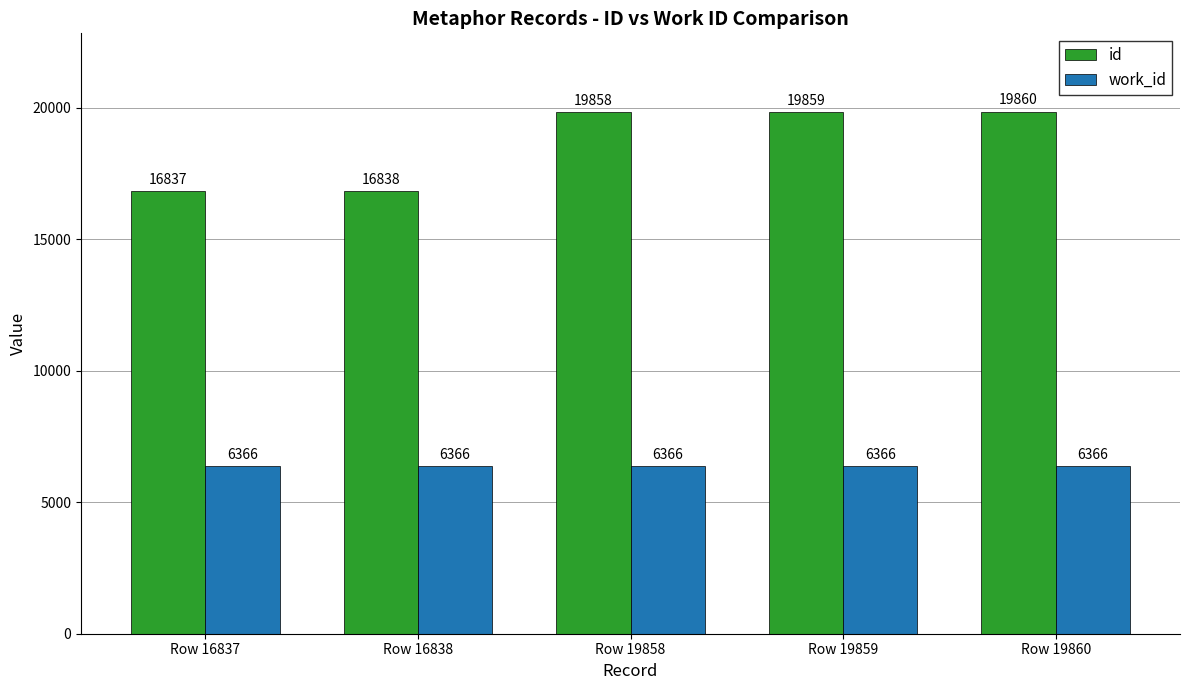

What is the sum of the work_id values at Row 16838 and Row 19859?

12732